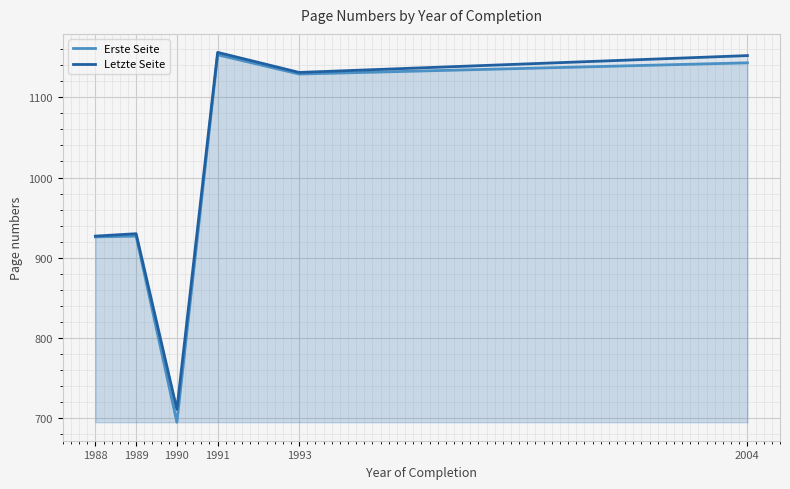

At which label does Letzte Seite first exceed 1131?

1991